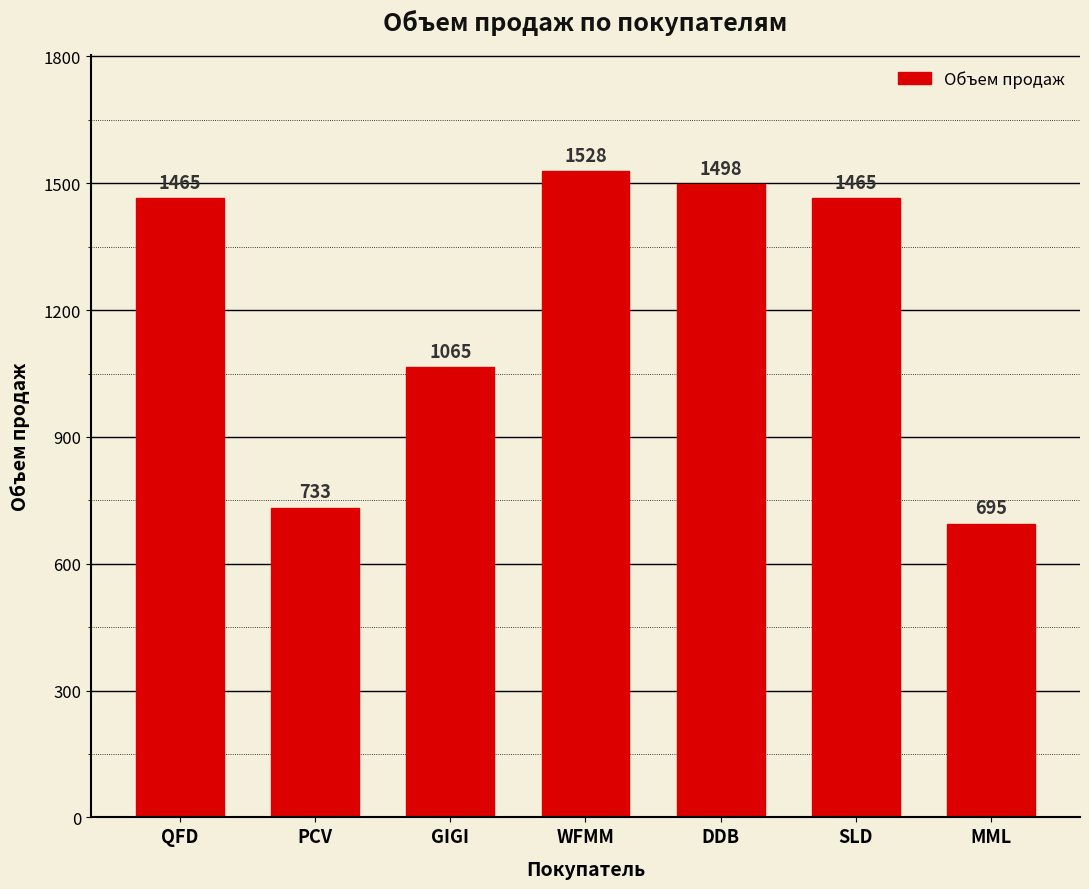

Which has a higher value, SLD or PCV?

SLD